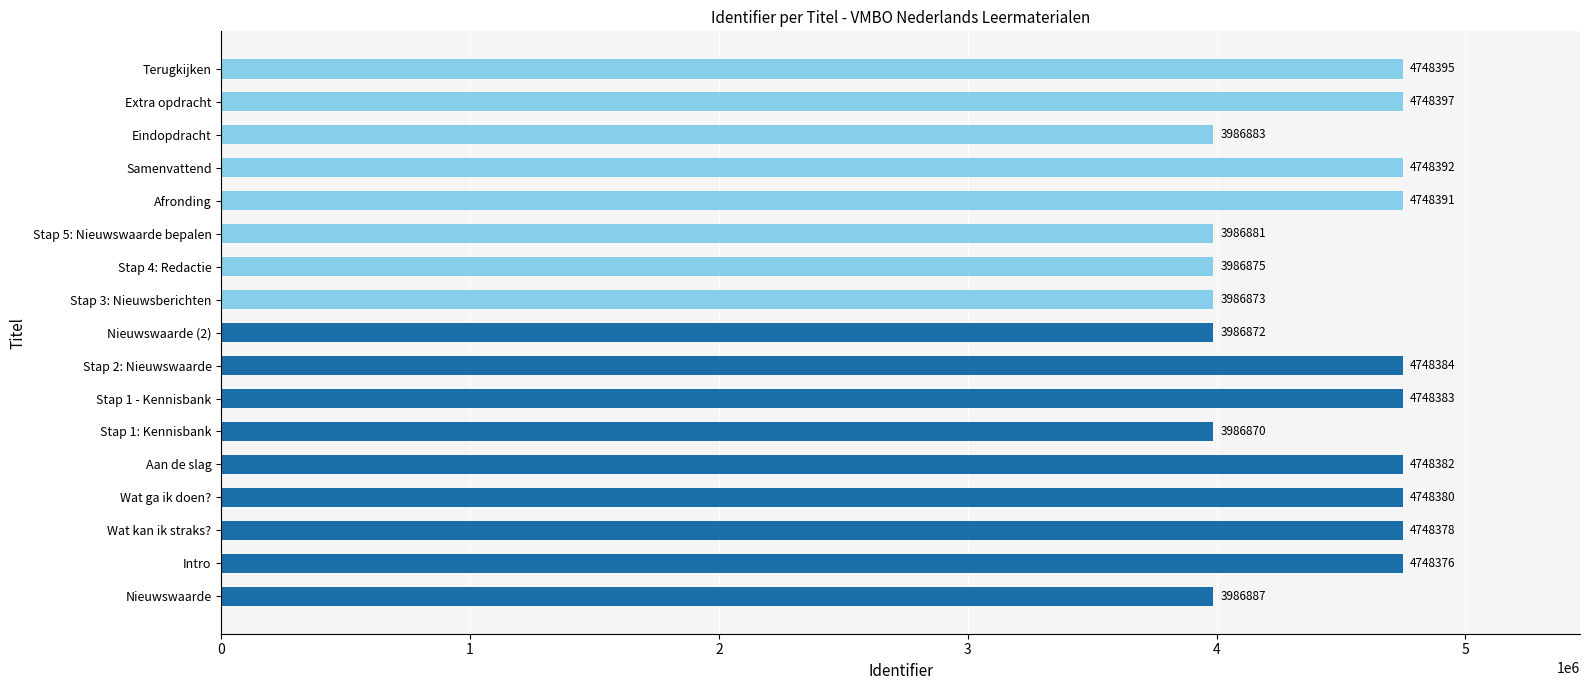

What is the change in value from Stap 3: Nieuwsberichten to Extra opdracht?

+761524